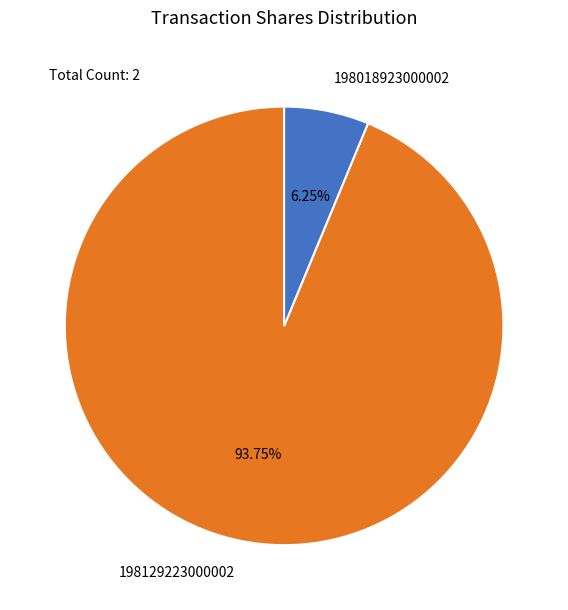

Count the number of slices in the pie.

2